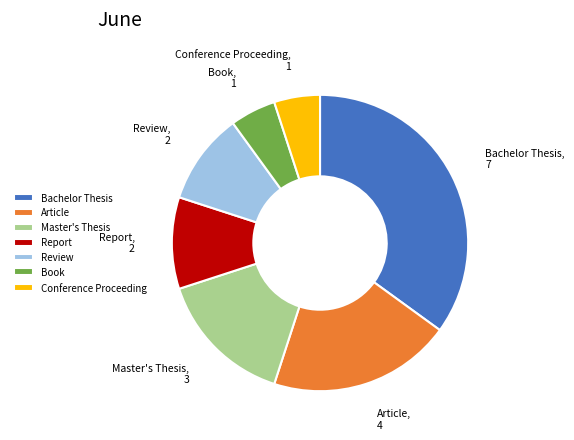

The Master's Thesis slice represents 15% of the pie. True or false?

True